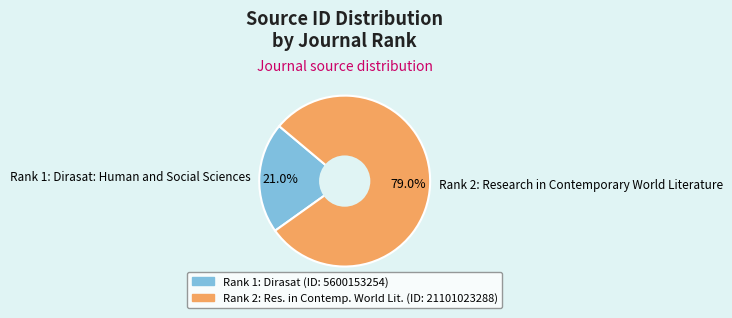

To the nearest percent, what is the average slice percentage?

50%